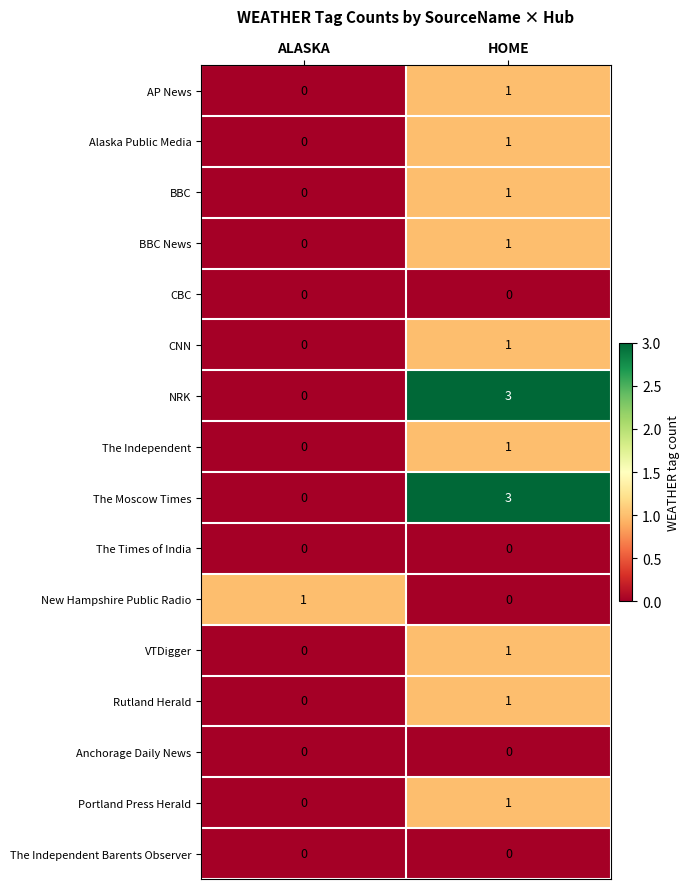

At which label is VTDigger closest to 0?

ALASKA